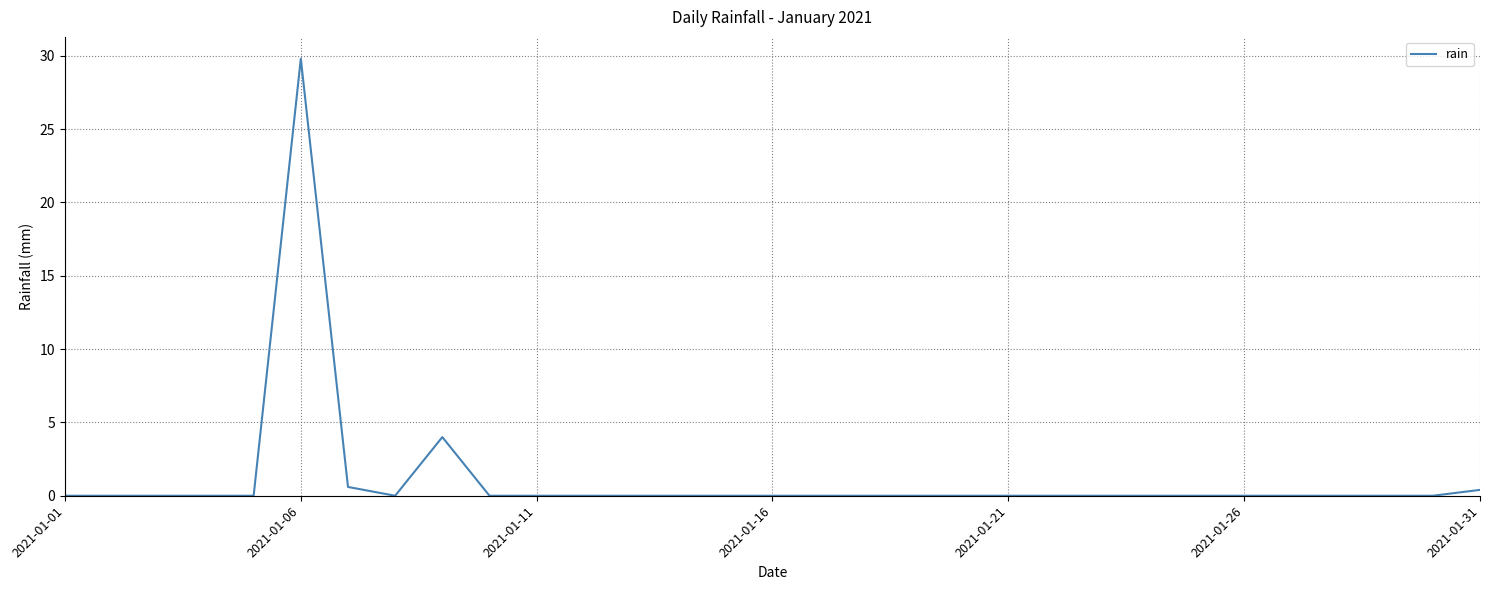

What is the greatest value displayed?

29.8